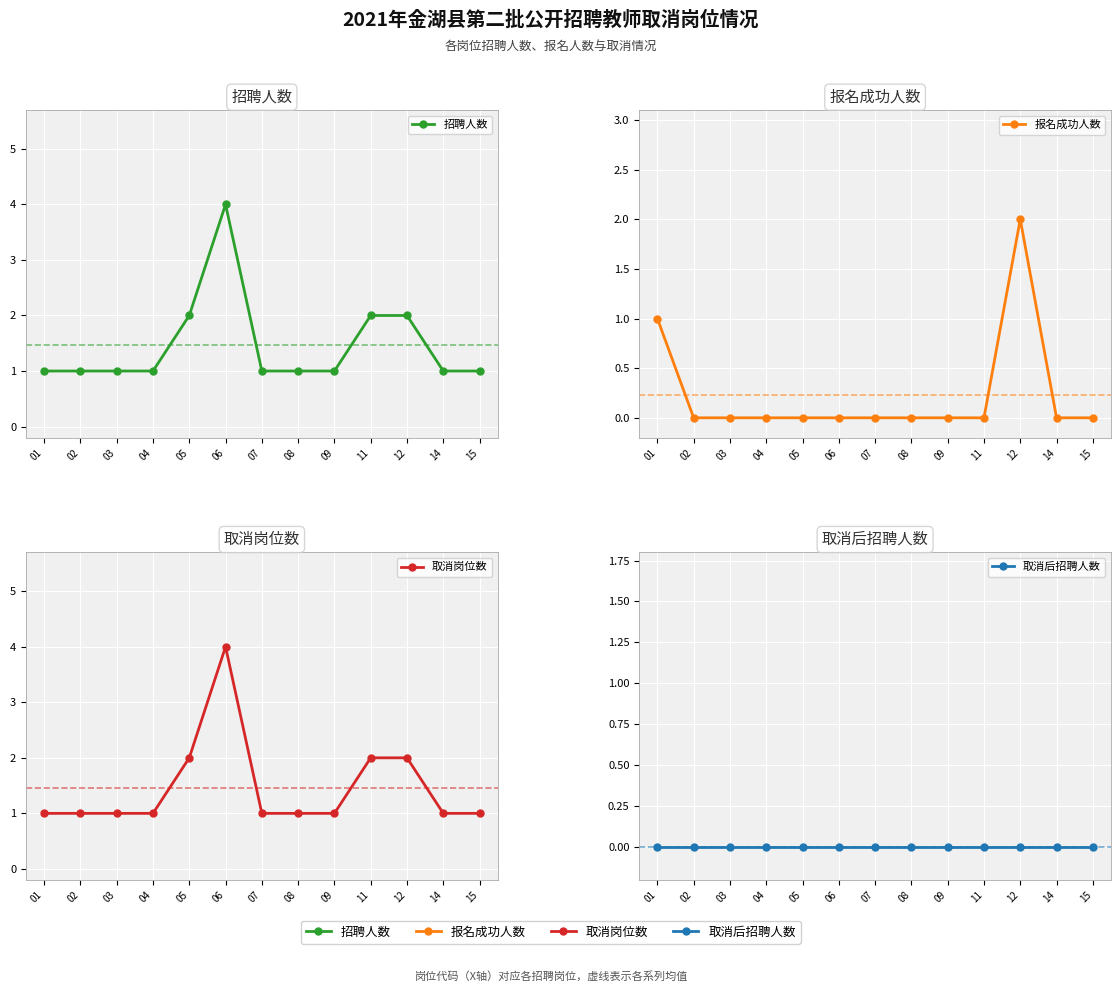

True or false: 取消后招聘人数 and 取消岗位数 intersect in this chart.

False